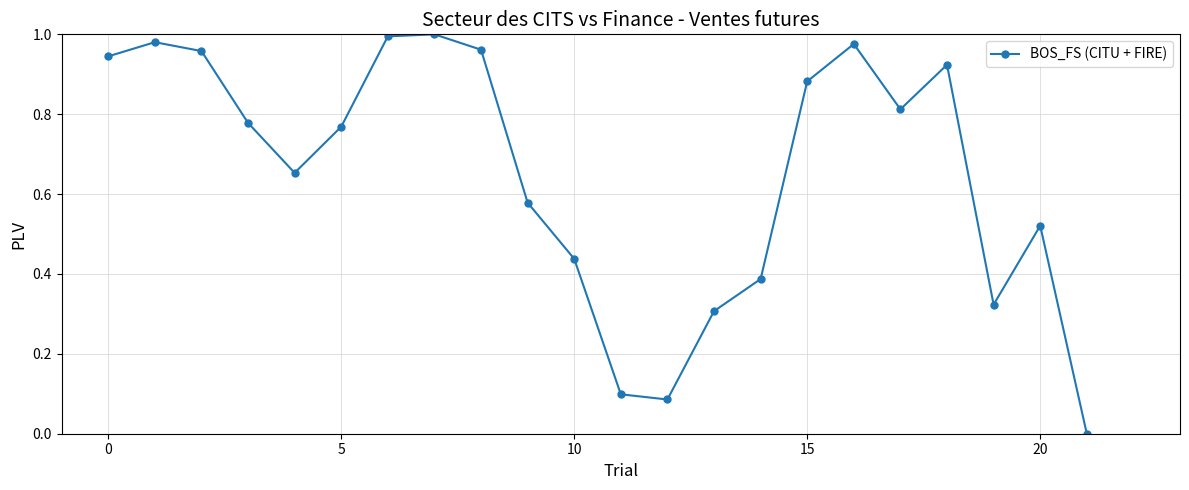

What is the sum of all values?

14.4